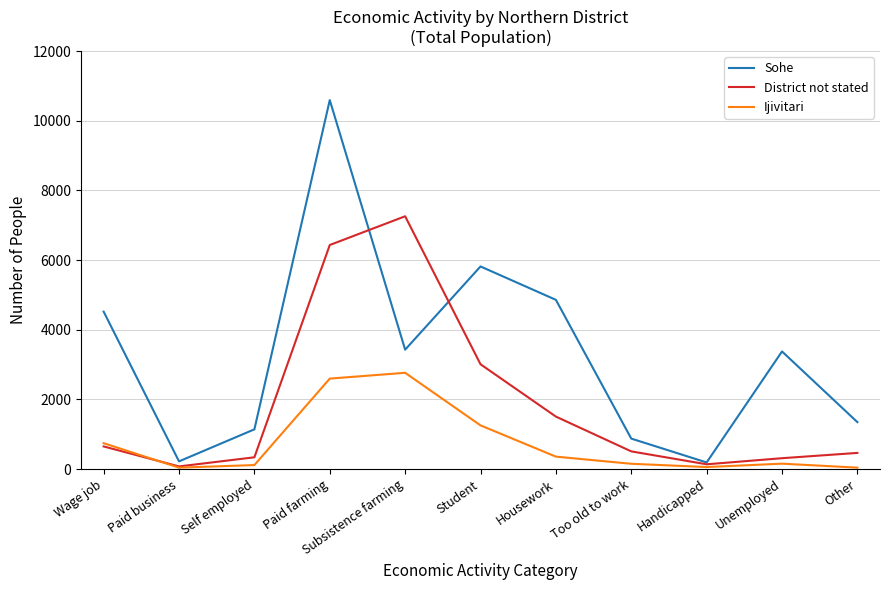

Where does the Ijivitari series first go above 154?

Wage job